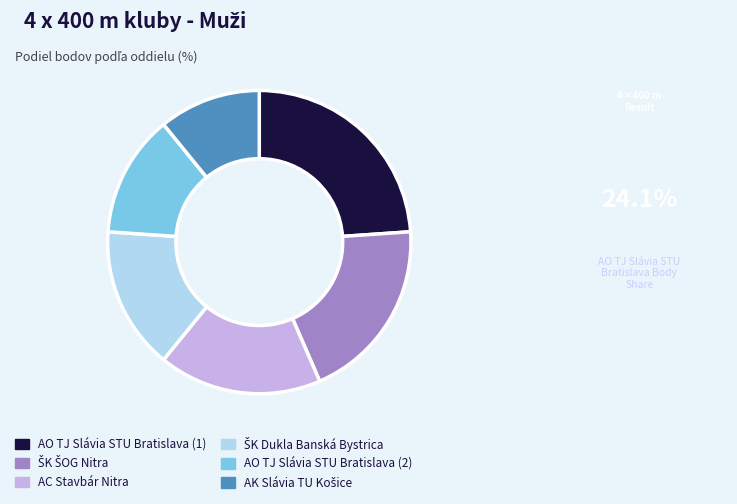

Which category has the biggest portion of the pie?

AO TJ Slávia STU Bratislava (1)